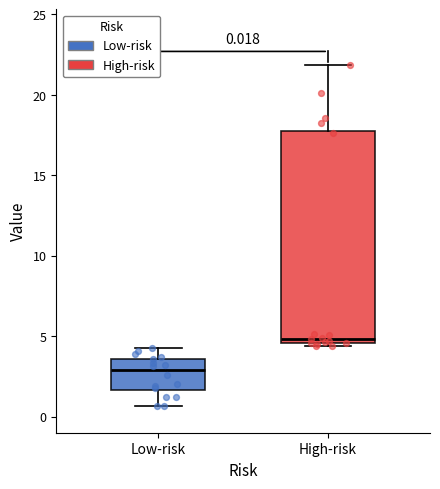

Which box has the highest median line?

High-risk